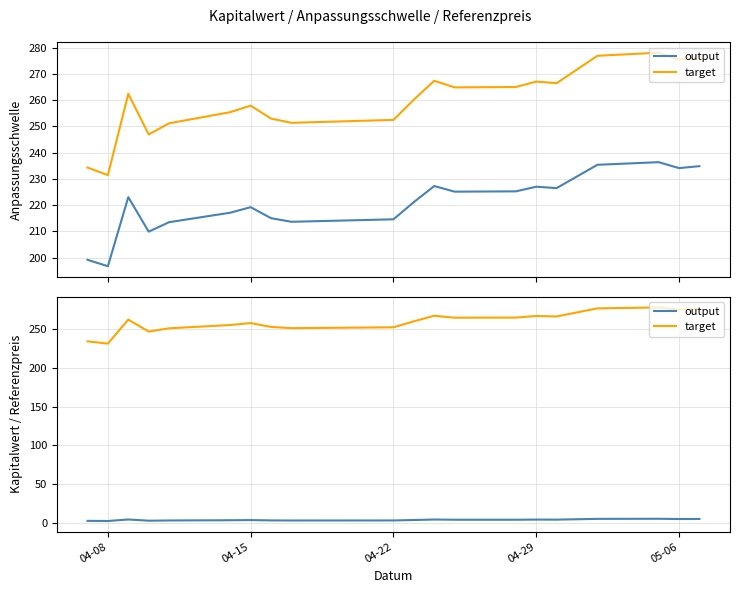

Rank the series by their maximum value, from lowest to highest.

output, target